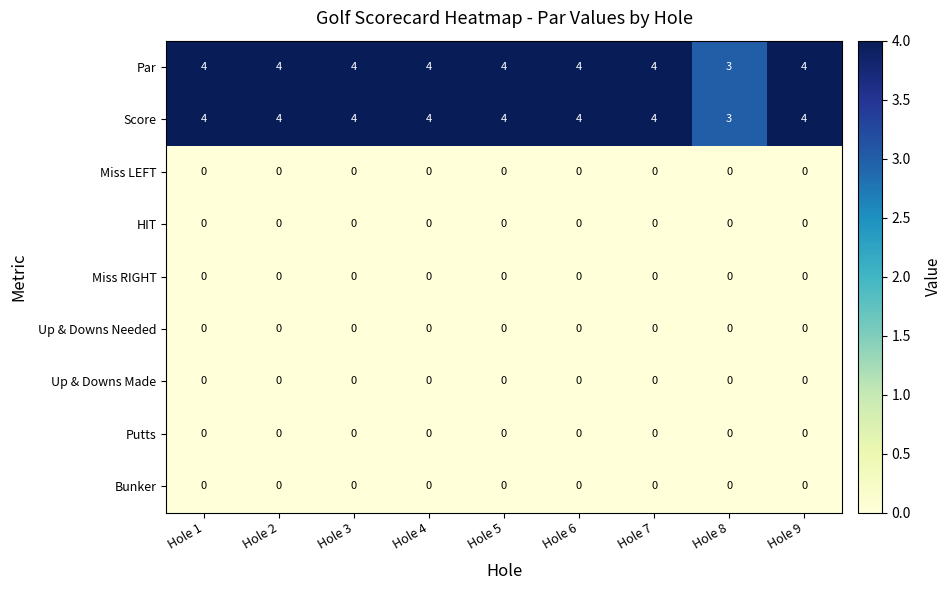

What is the total value across all series at Hole 3?

8